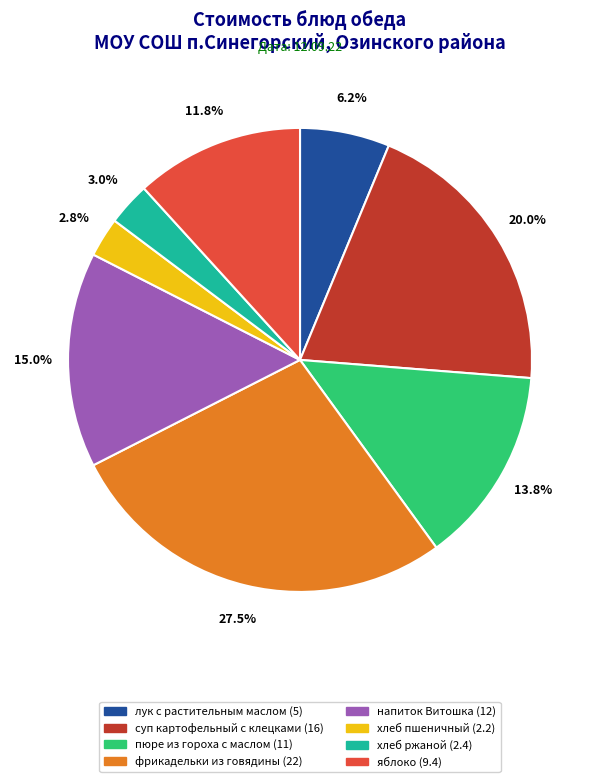

What percentage is the напиток Витошка slice, to the nearest percent?

15%